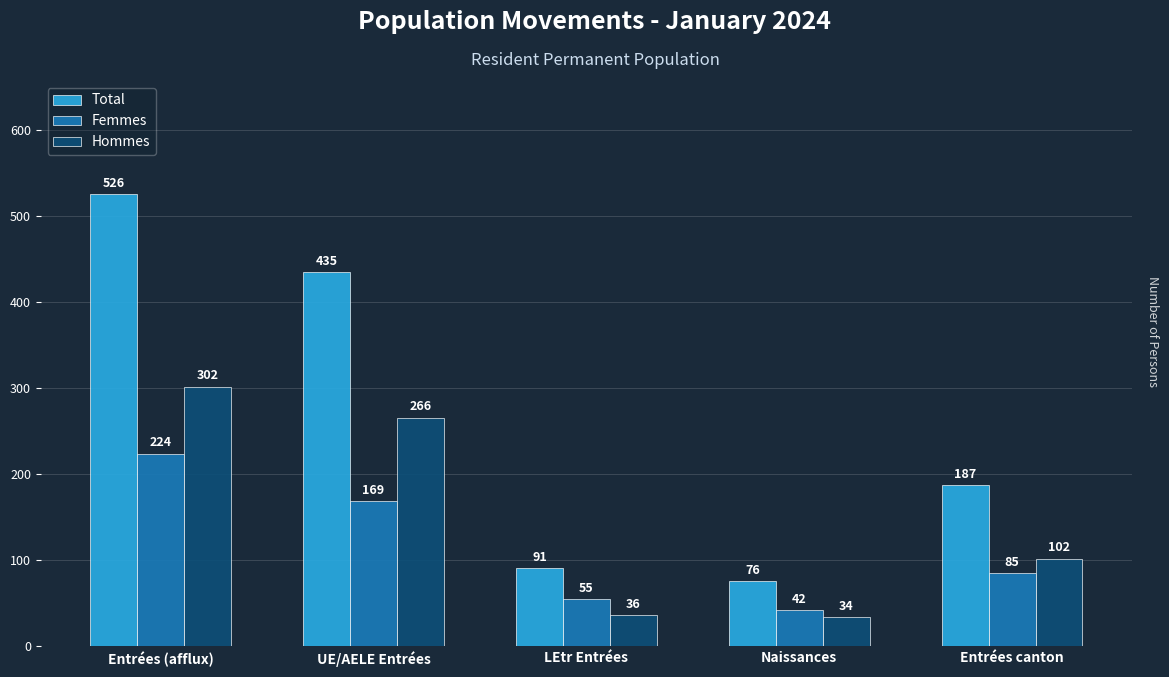

Between Entrées (afflux) and Entrées canton, which series saw the biggest shift?

Total